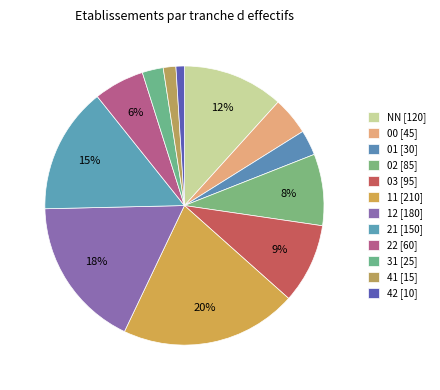

Rank the categories by value from lowest to highest.

42, 41, 31, 01, 00, 22, 02, 03, NN, 21, 12, 11